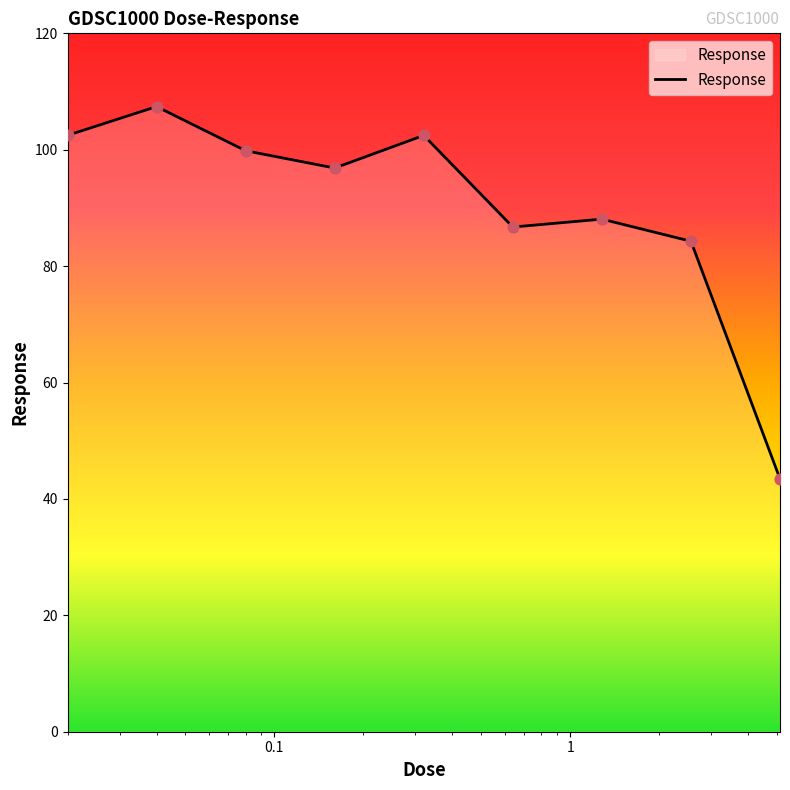

What is the greatest value displayed?

107.4